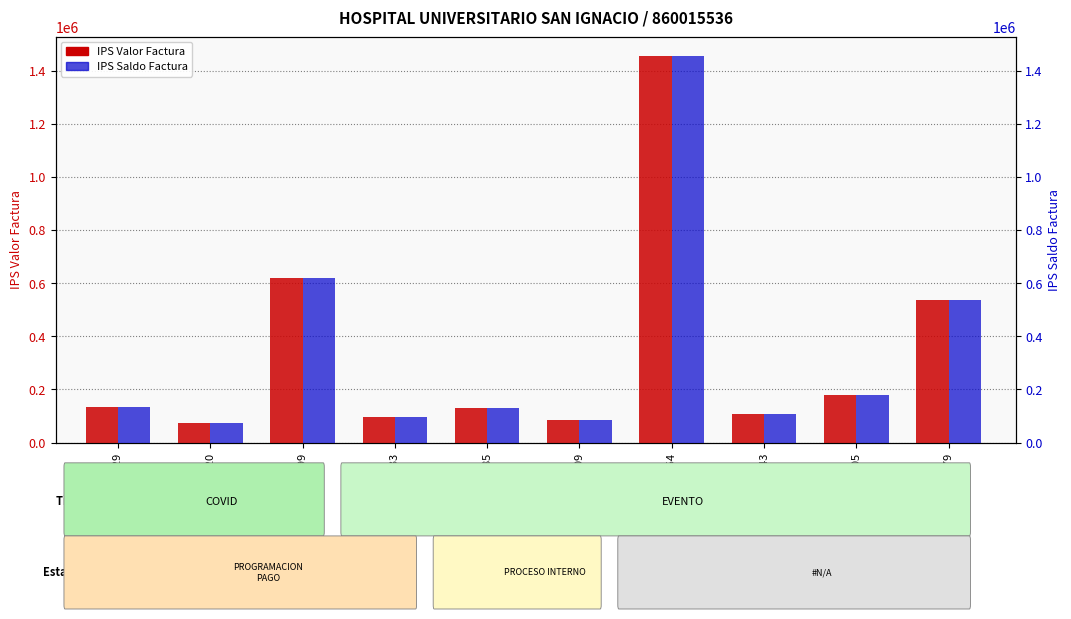

What value does the IPS Saldo Factura series have at 7371499, to the nearest 100?

618000